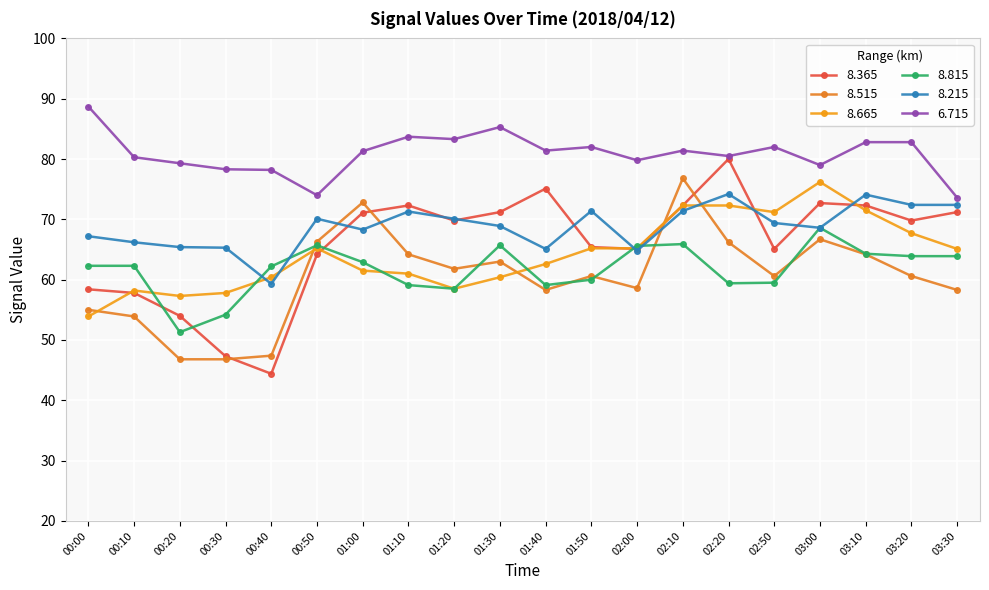

The 8.665 series shows 65.2 at 01:50. True or false?

True